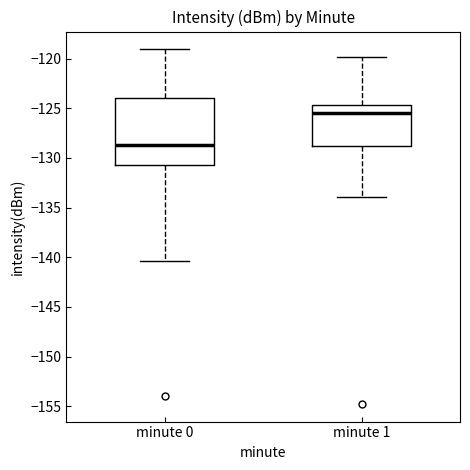

Reading left to right, read every box against the y-axis: the position of its median line, the range the box covers, and the ends of its whiskers. The values are not printed on the chart, so give them approximately, as read against the axis.

minute 0: median -128.5, box -131.0 to -124.0, whiskers -140.5 to -119.0
minute 1: median -125.5, box -129.0 to -124.5, whiskers -134.0 to -120.0